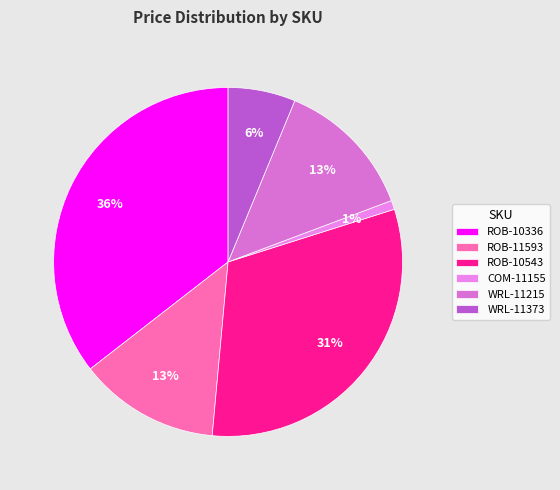

True or false: ROB-10336 accounts for 28% of the total.

False